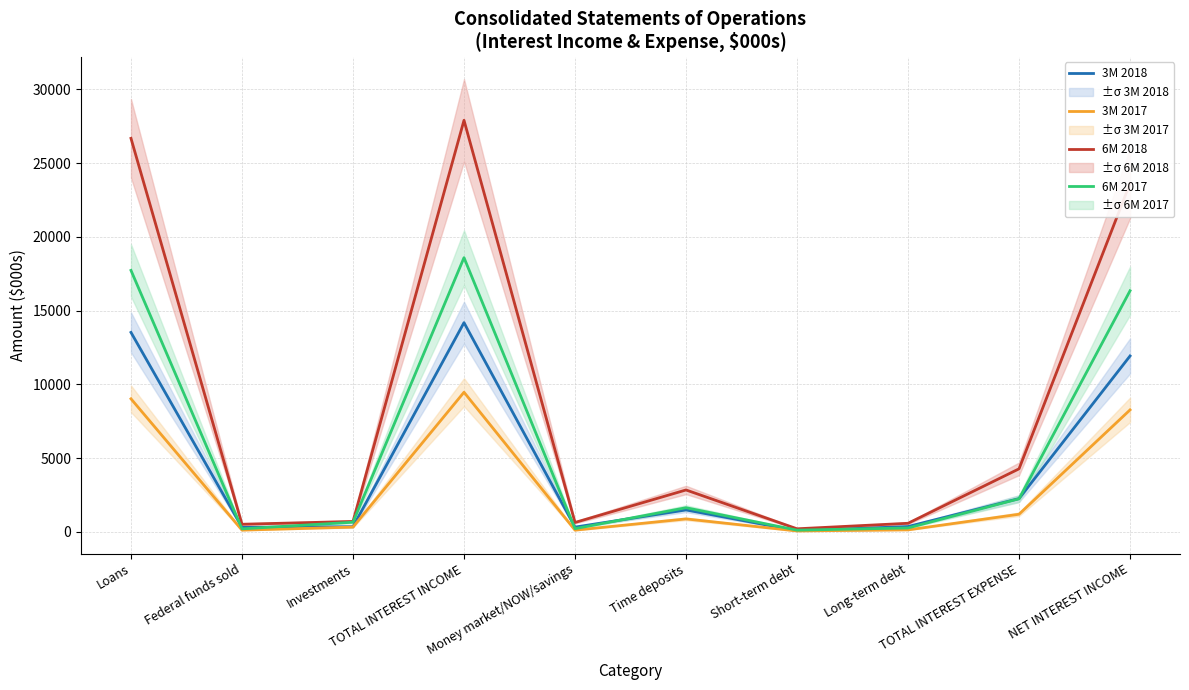

Where is the first local minimum for 3M 2018?

Federal funds sold